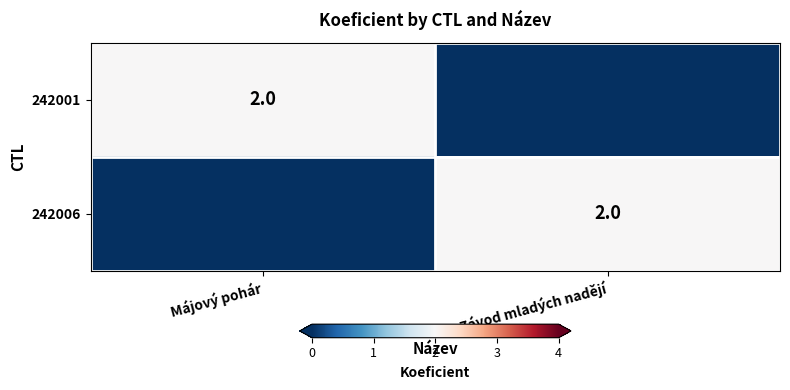

True or false: 242006 has a value of 3 at Závod mladých nadějí.

False